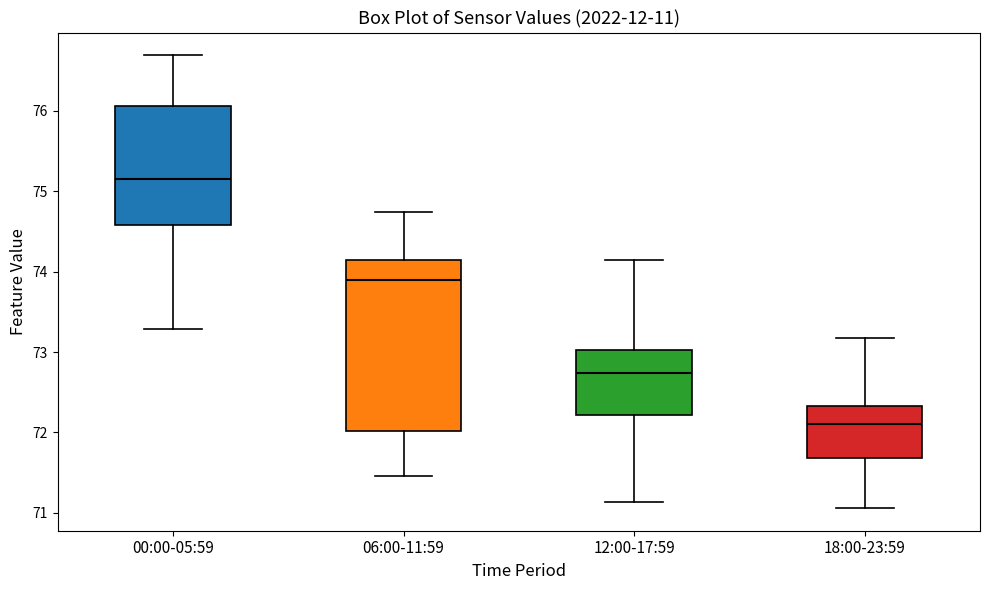

Where does the lower whisker of the box for 00:00-05:59 end on the y-axis? The values are not printed on the chart, so give them approximately, as read against the axis.

73.3